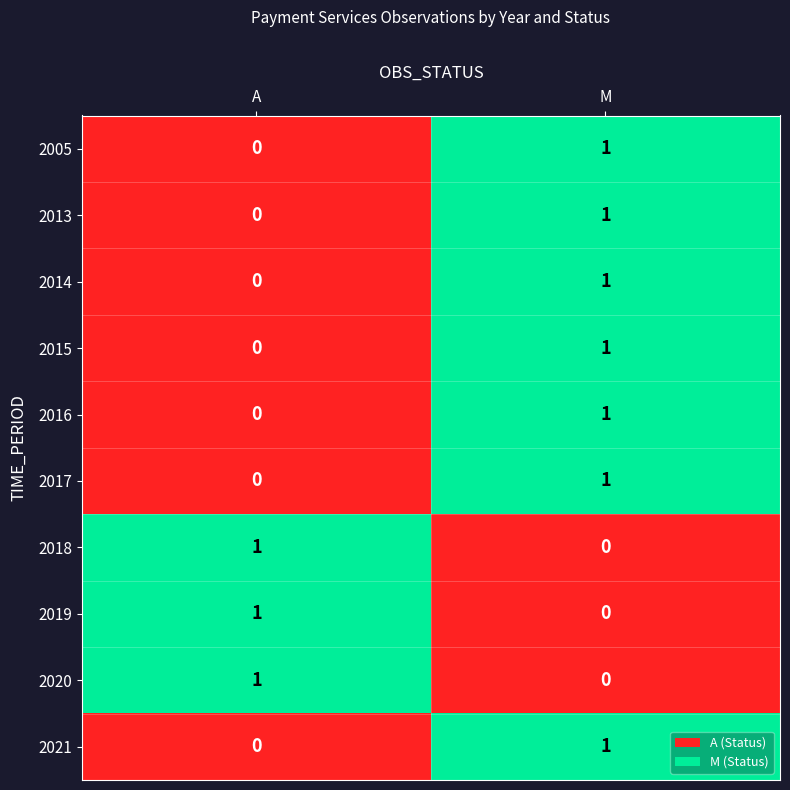

What is the spread (max minus min) of values at M?

1